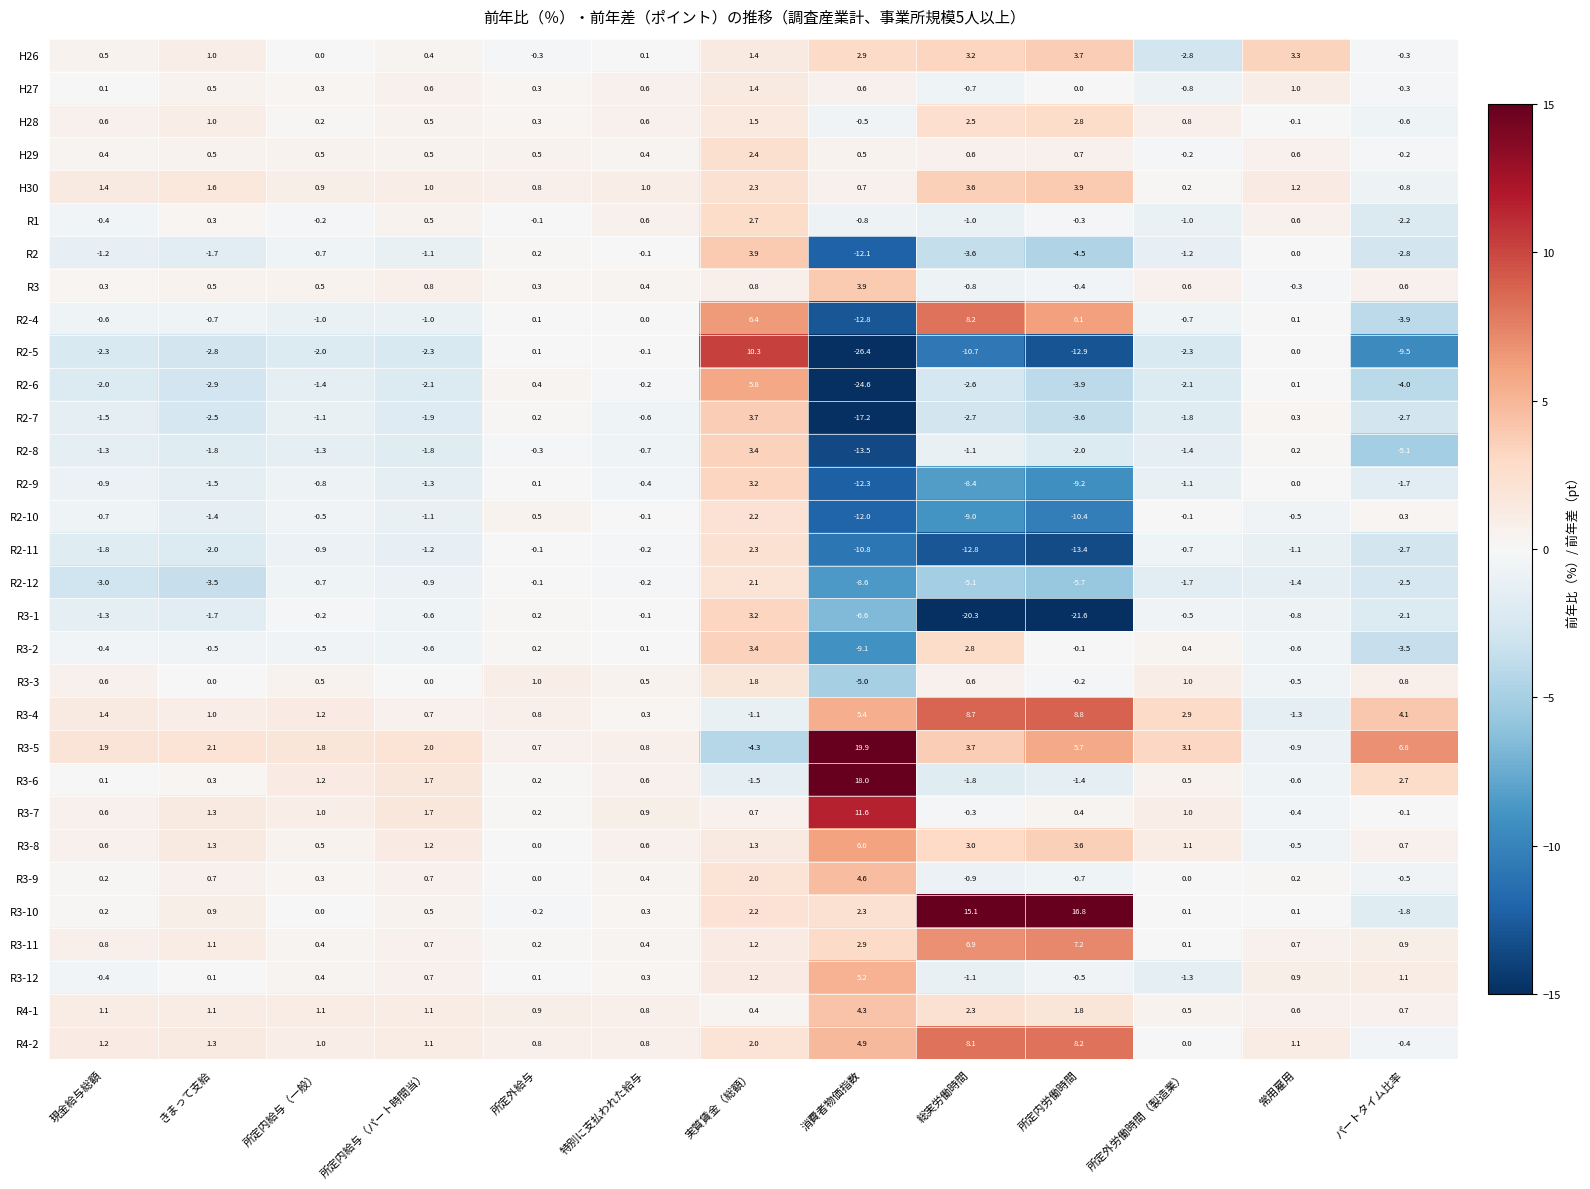

What is the sum of the H26 values at パートタイム比率 and 所定内給与（一般）?

-0.3